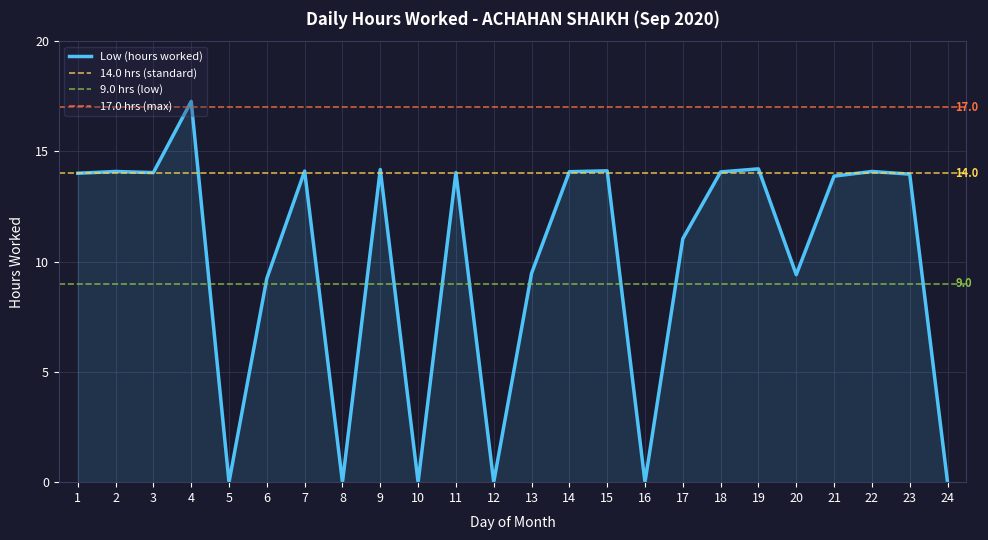

Which has a higher value, 11 or 9?

9